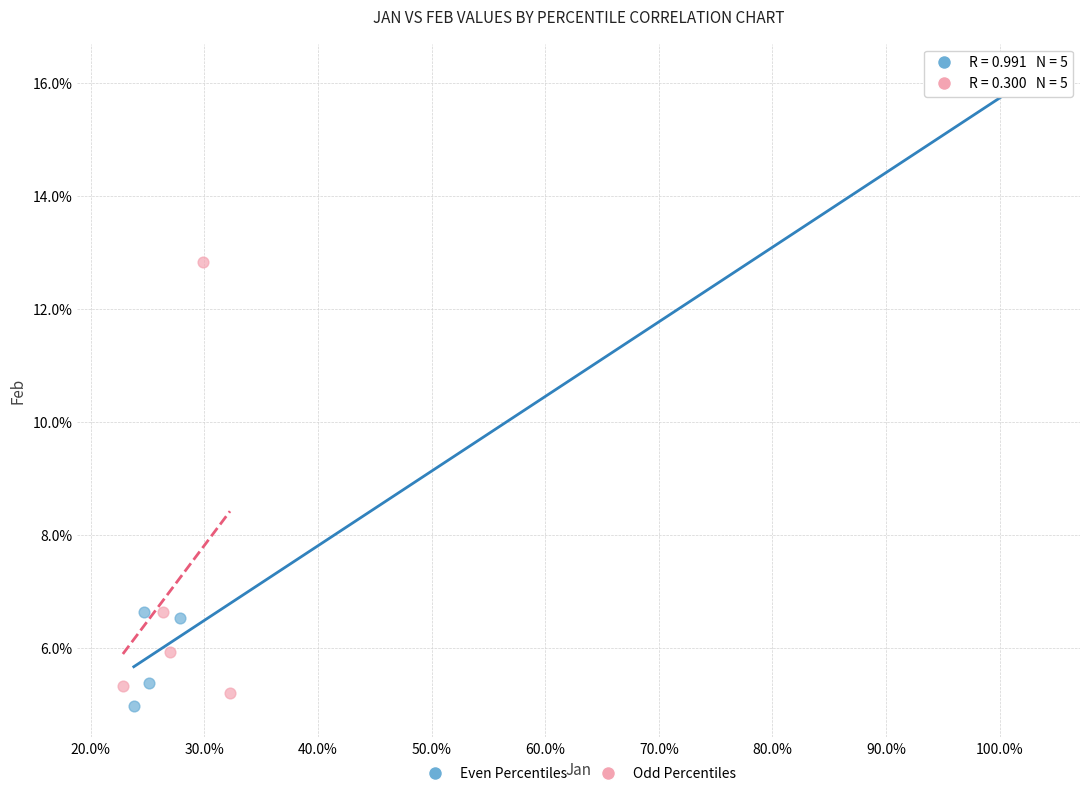

Which series reaches the maximum Y coordinate?

Even Percentiles